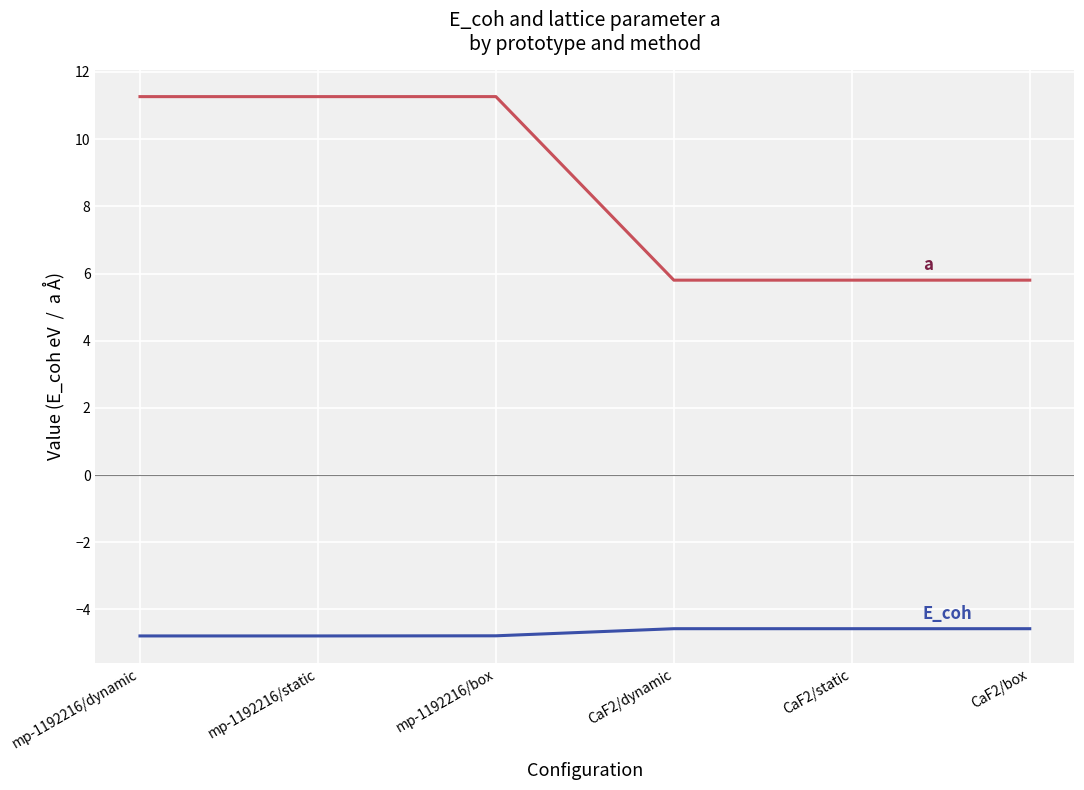

How many lines are shown in the chart?

2